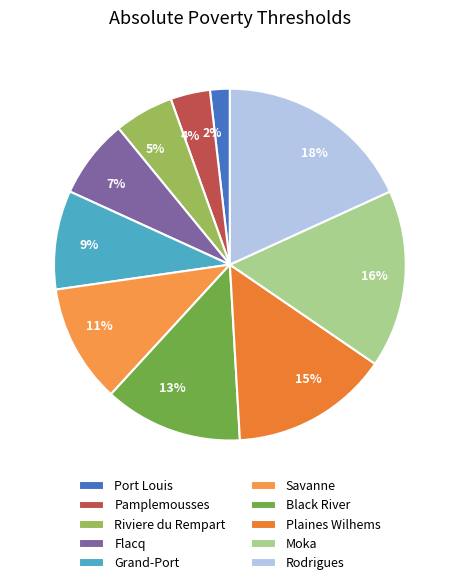

How many segments does this pie chart have?

10